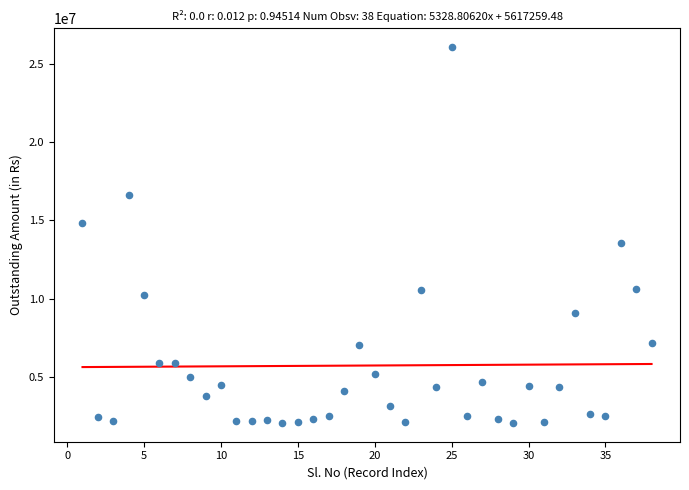

What Y value in the scatter plot is closest to 14063874?

13585978.6